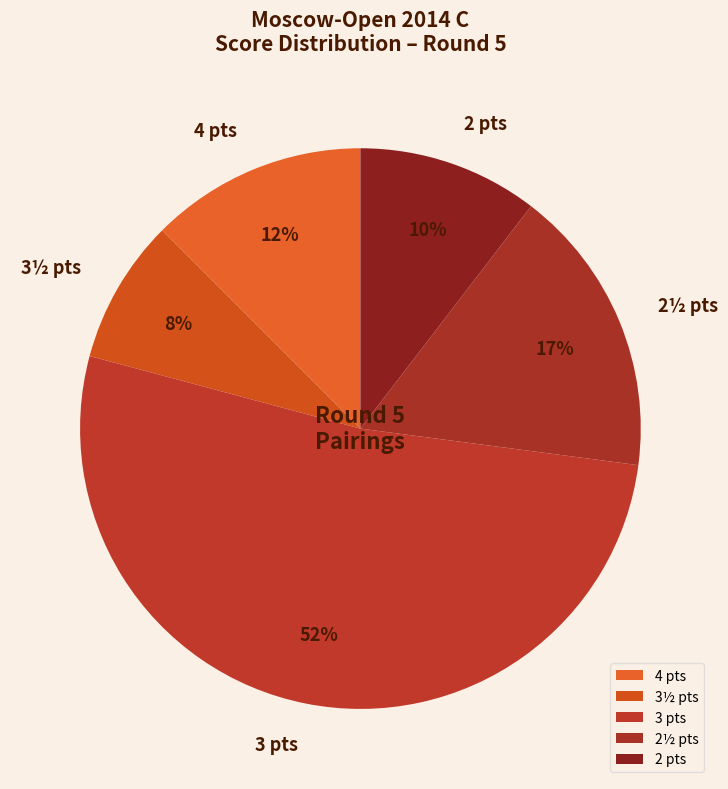

What is the largest slice in the pie chart?

3 pts